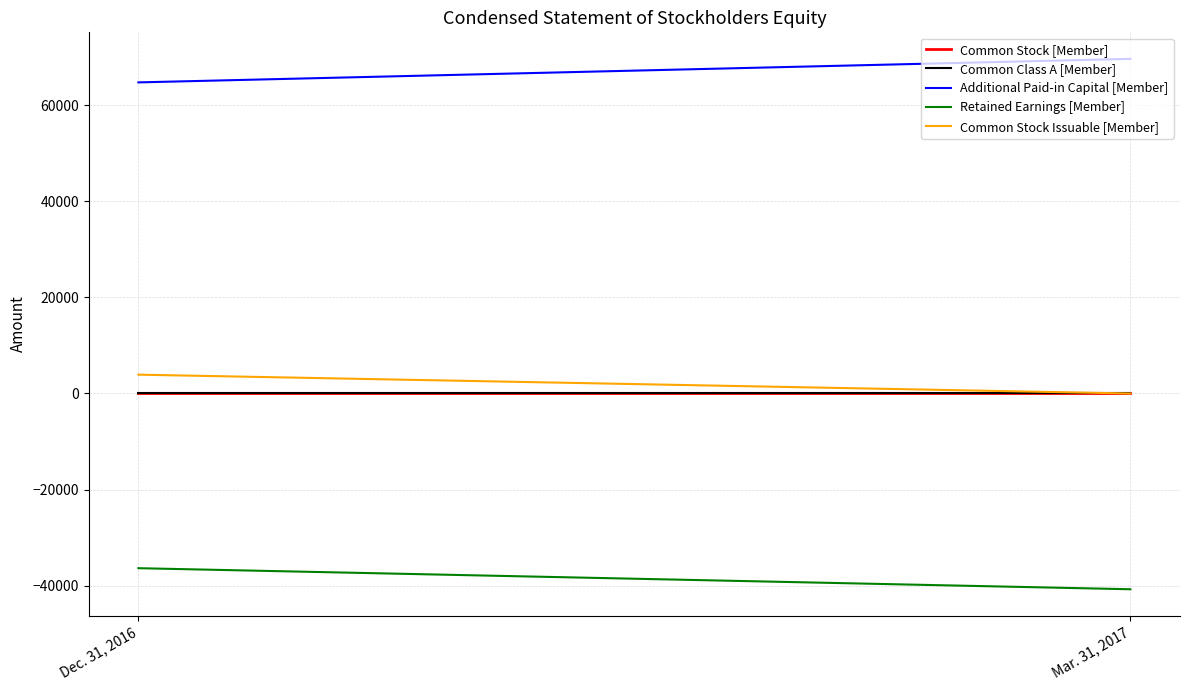

Reading left to right, what are all the values shown in this chart?

Common Stock [Member]: Dec. 31, 2016=2	Mar. 31, 2017=2
Common Class A [Member]: Dec. 31, 2016=1	Mar. 31, 2017=1
Additional Paid-in Capital [Member]: Dec. 31, 2016=64736	Mar. 31, 2017=69634
Retained Earnings [Member]: Dec. 31, 2016=-36353	Mar. 31, 2017=-40736
Common Stock Issuable [Member]: Dec. 31, 2016=3919	Mar. 31, 2017=0